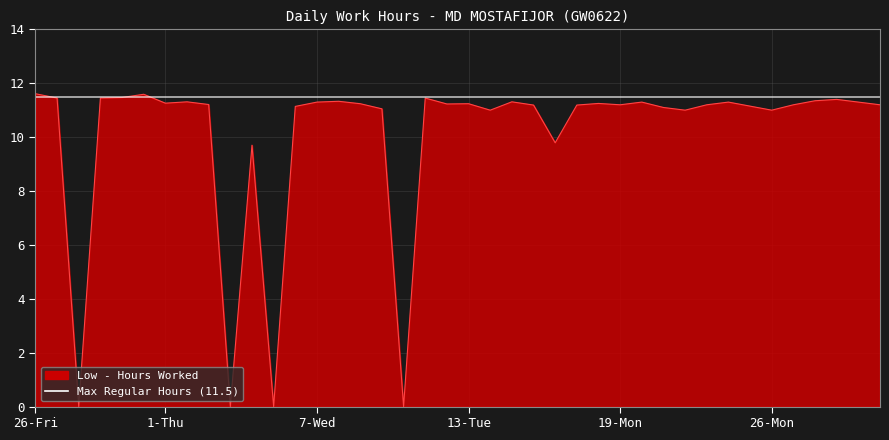

True or false: the data has more than 1 interior local peaks.

True